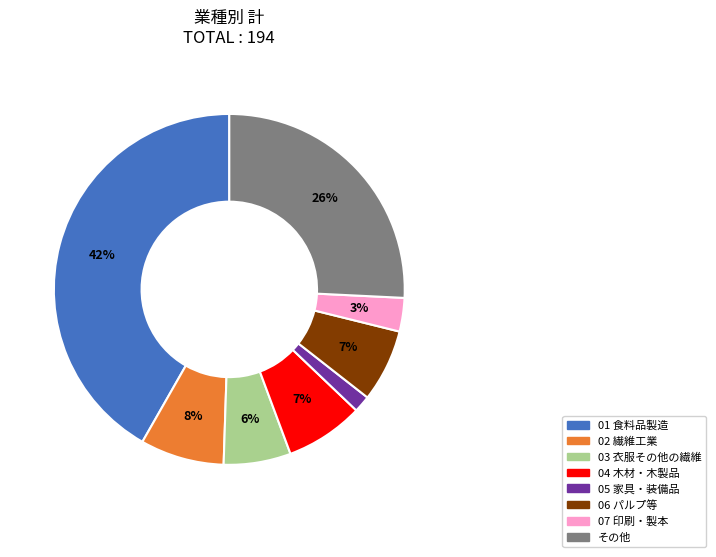

Does any single category account for the majority?

No